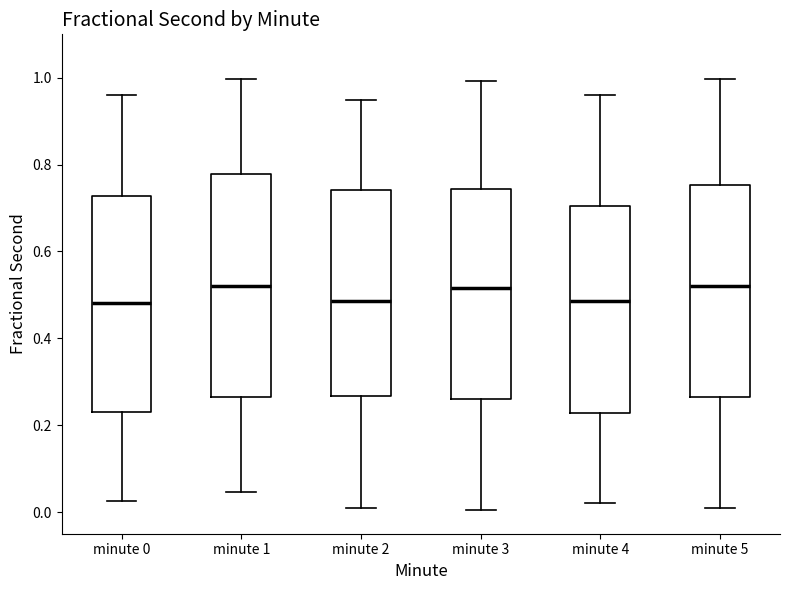

Where is the upper edge of the box for minute 3 on the y-axis? The values are not printed on the chart, so give them approximately, as read against the axis.

0.74